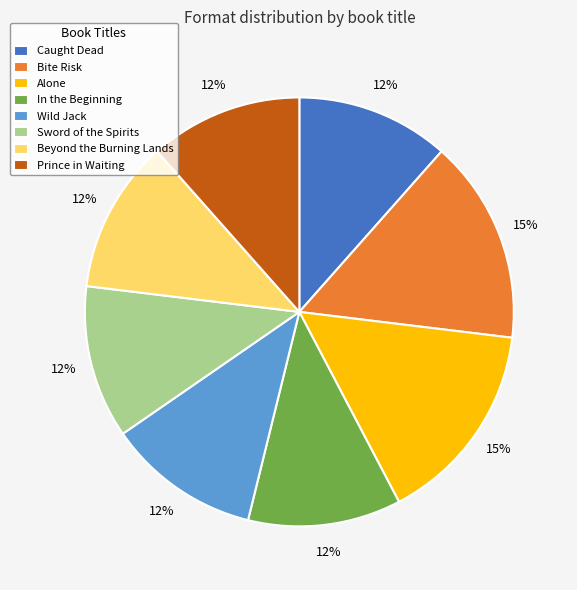

How many slices are in this pie chart?

8